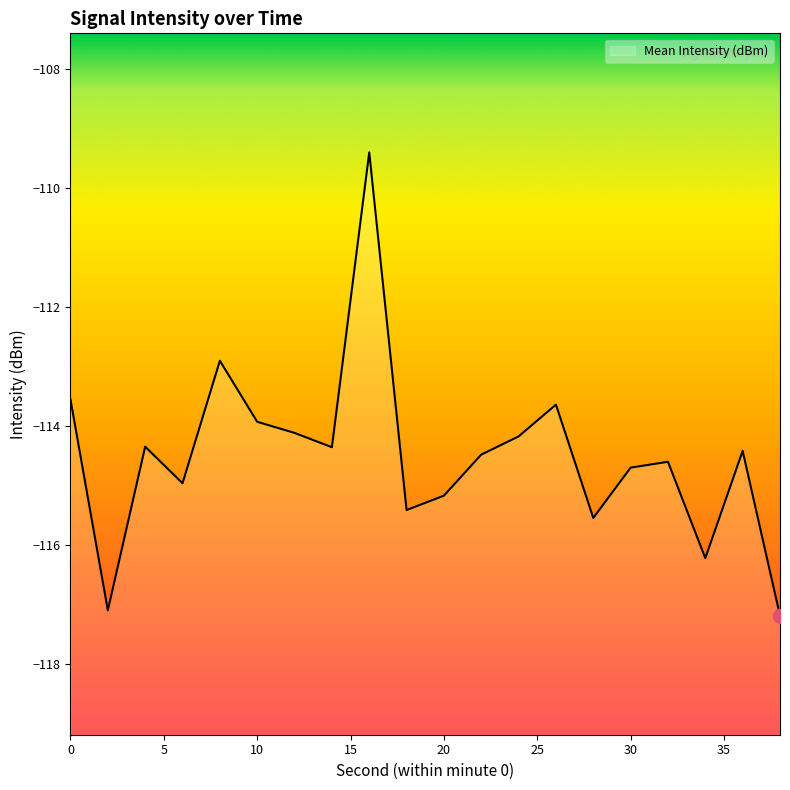

True or false: the data shows -113.6 at 0.

True